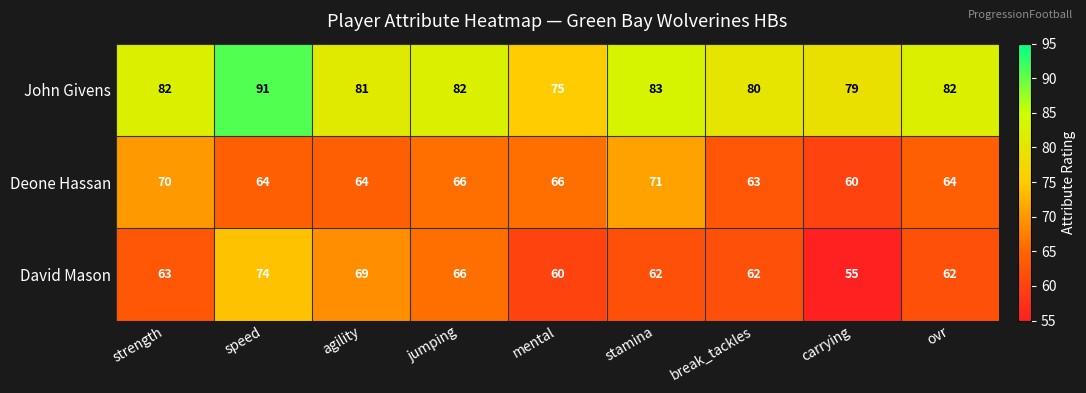

The John Givens series shows 130 at jumping. True or false?

False